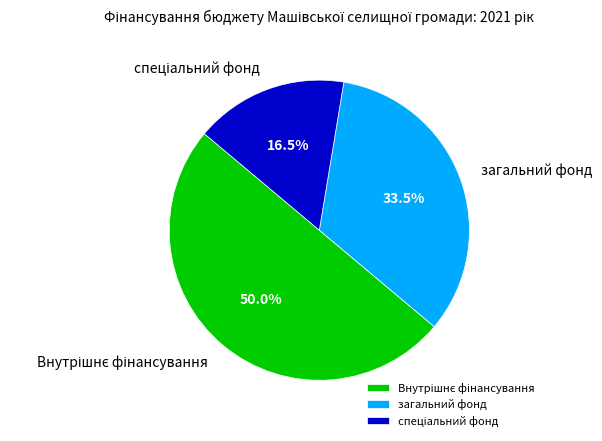

Count the number of slices in the pie.

3